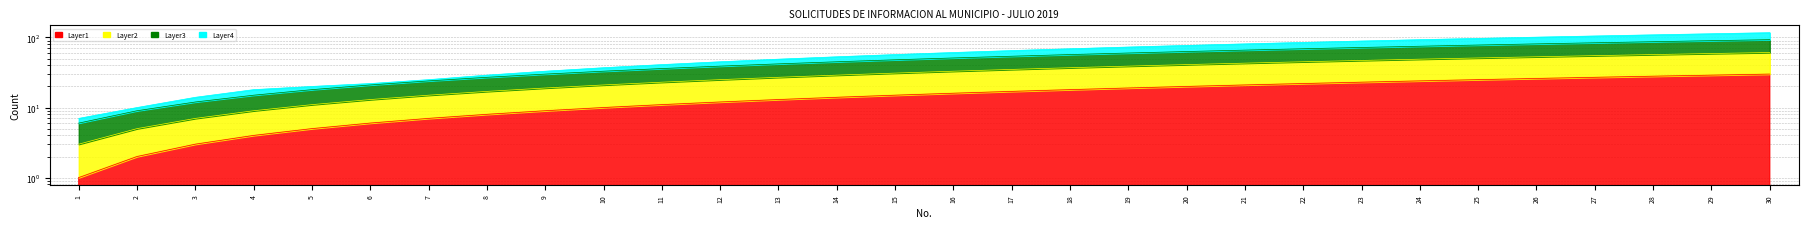

Reading left to right, list all the values displayed in this chart.

Layer1: 1=1	2=2	3=3	4=4	5=5	6=6	7=7	8=8	9=9	10=10	11=11	12=12	13=13	14=14	15=15	16=16	17=17	18=18	19=19	20=20	21=21	22=22	23=23	24=24	25=25	26=26	27=27	28=28	29=29	30=30
Layer2: 1=3	2=5	3=7	4=9	5=11	6=13	7=15	8=17	9=19	10=21	11=23	12=25	13=27	14=29	15=31	16=33	17=35	18=37	19=39	20=41	21=43	22=45	23=47	24=49	25=51	26=53	27=55	28=57	29=59	30=61
Layer3: 1=6	2=9	3=12	4=15	5=18	6=21	7=24	8=27	9=30	10=33	11=36	12=39	13=42	14=45	15=48	16=51	17=54	18=57	19=60	20=63	21=66	22=69	23=72	24=75	25=78	26=81	27=84	28=87	29=90	30=93
Layer4: 1=7	2=10	3=14	4=18	5=20	6=22	7=25	8=29	9=33	10=37	11=41	12=45	13=49	14=53	15=57	16=61	17=65	18=69	19=73	20=77	21=81	22=85	23=89	24=93	25=97	26=101	27=105	28=109	29=113	30=117